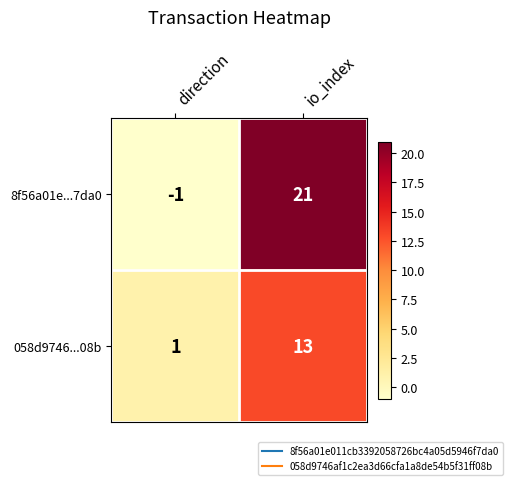

Count the number of data series in this chart.

2